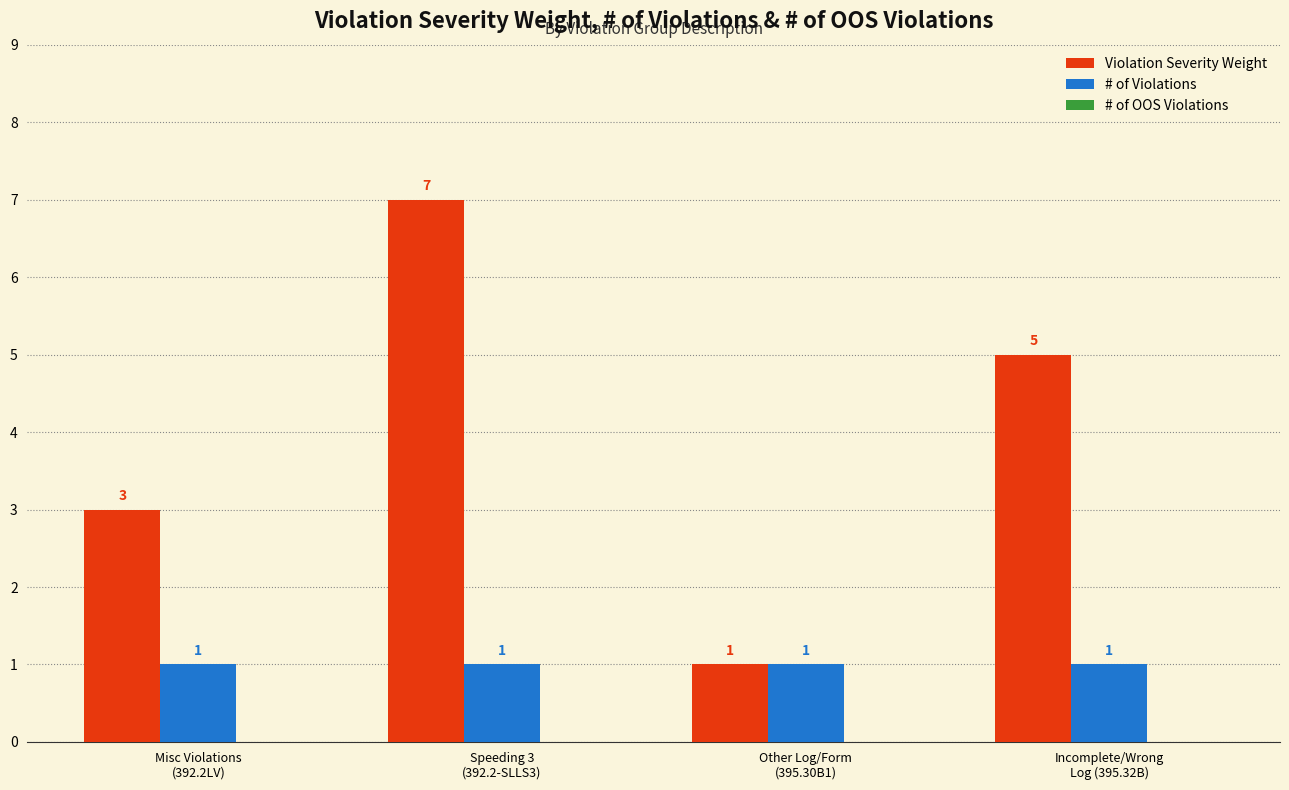

At how many categories does at least one series exceed 6?

1